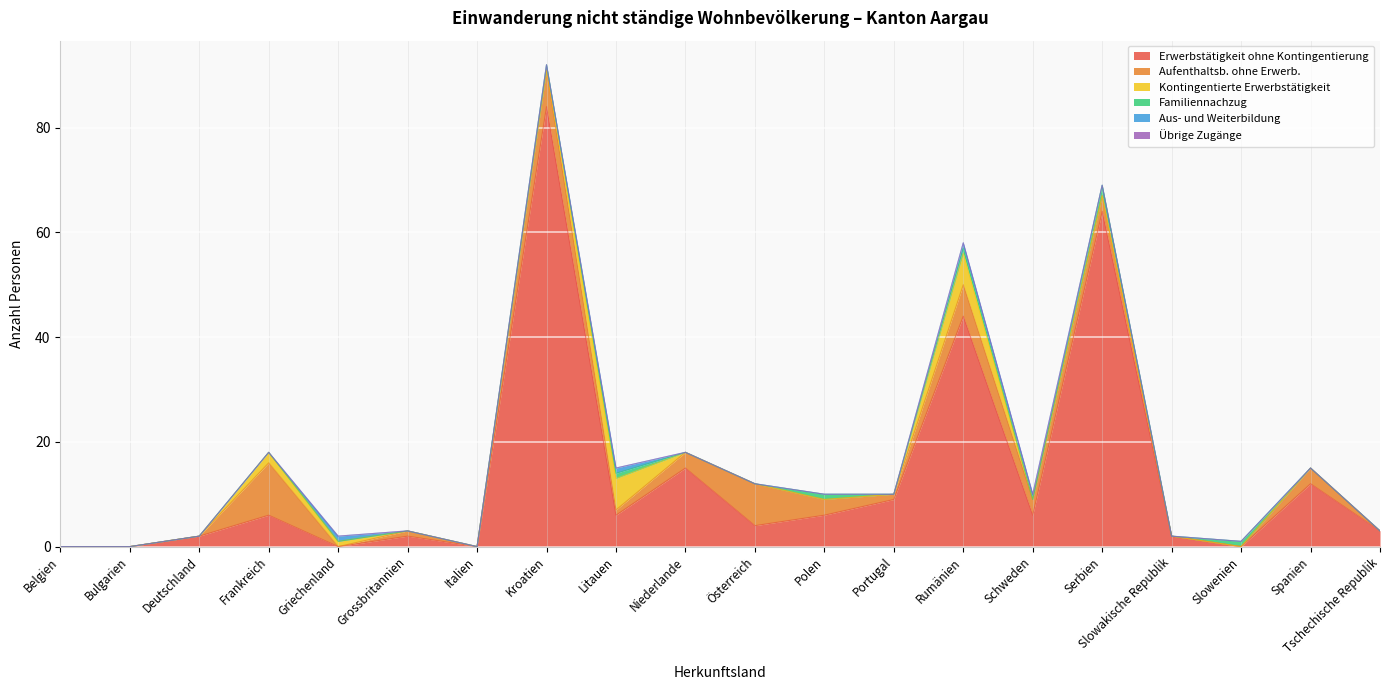

Which has a higher value, Portugal or Litauen?

Portugal